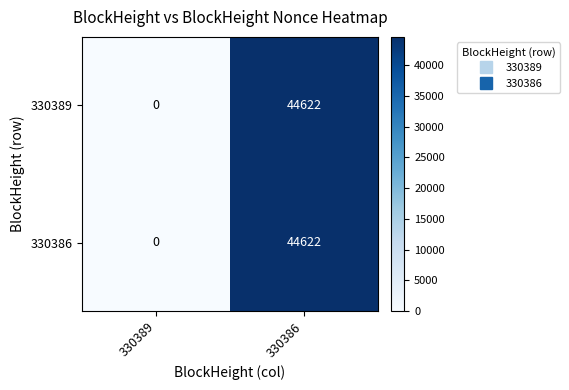

Reading left to right, transcribe all the data shown in this chart.

330389: 0	44622
330386: 0	44622